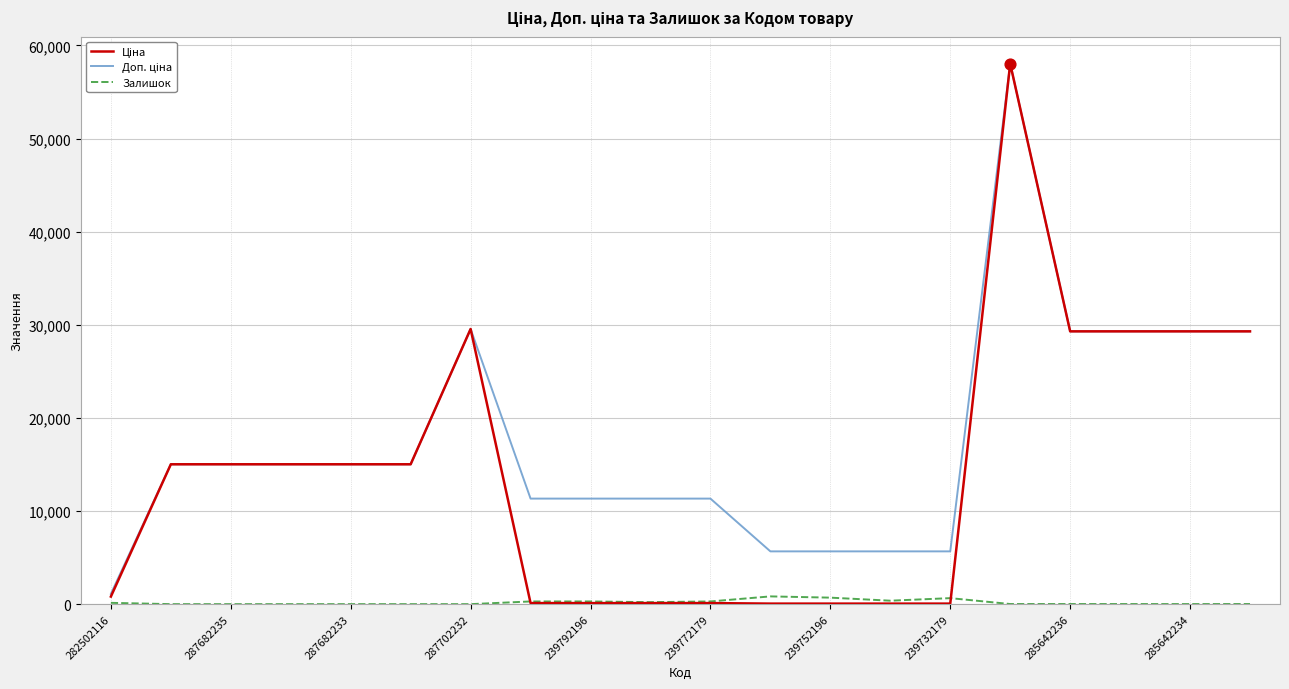

Which series has the largest total across all categories?

Доп. ціна